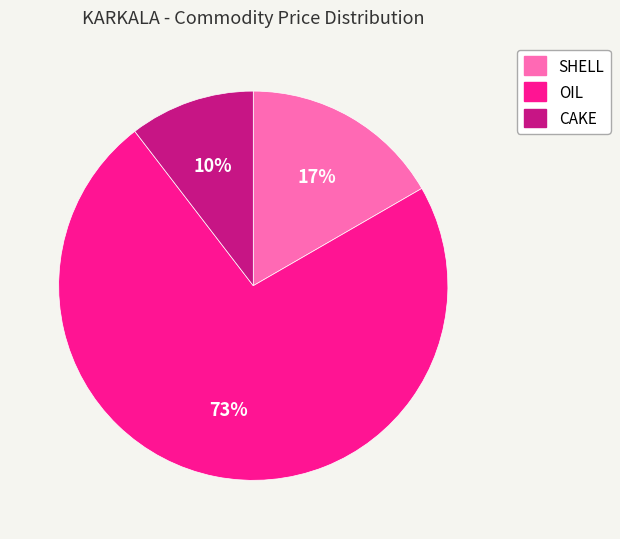

Which slice is the largest?

OIL